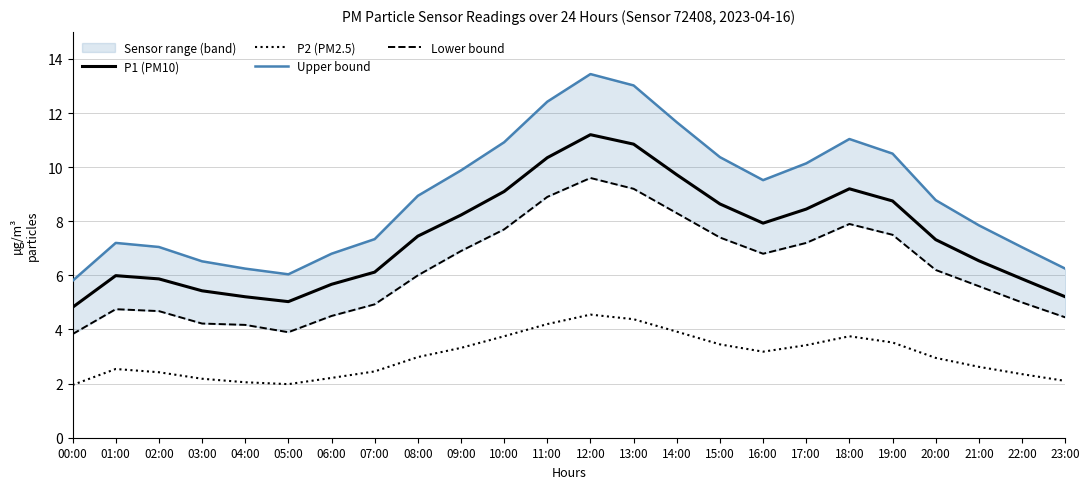

At which category does the chart reach its peak across all series?

12:00